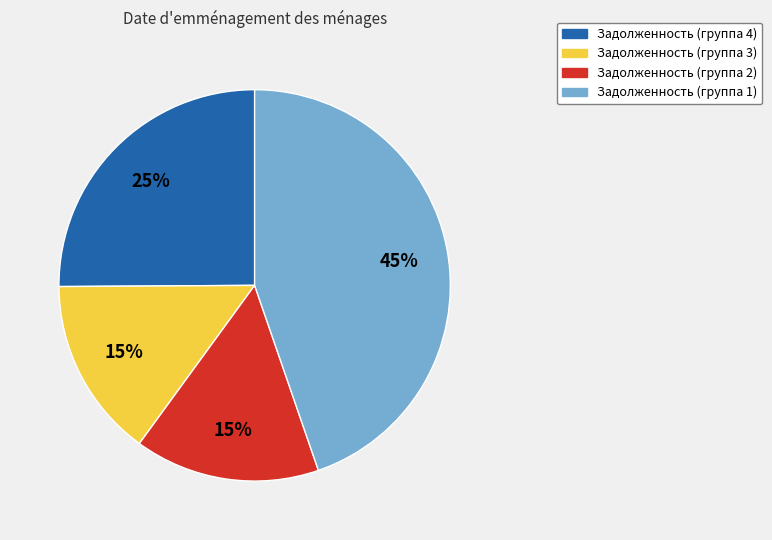

To the nearest percent, what is the difference between the largest and smallest slice percentages?

30%